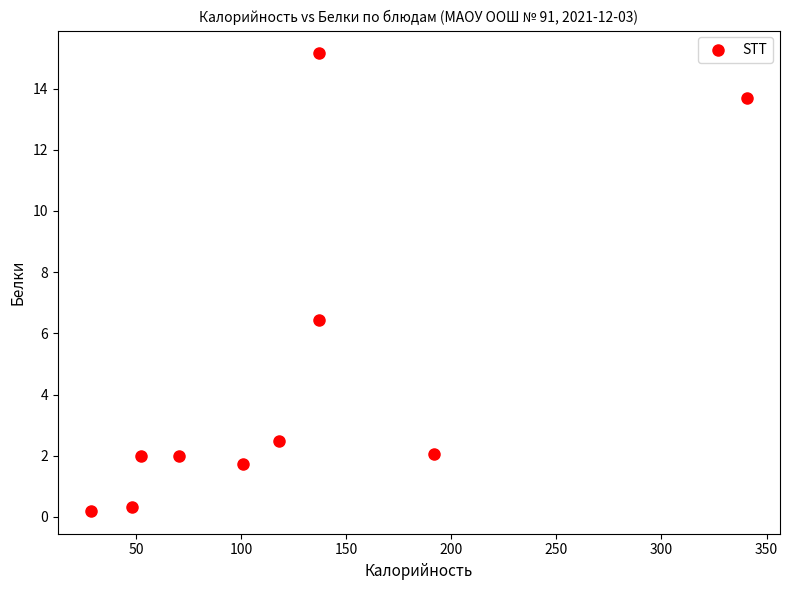

What is the average X value?

122.6